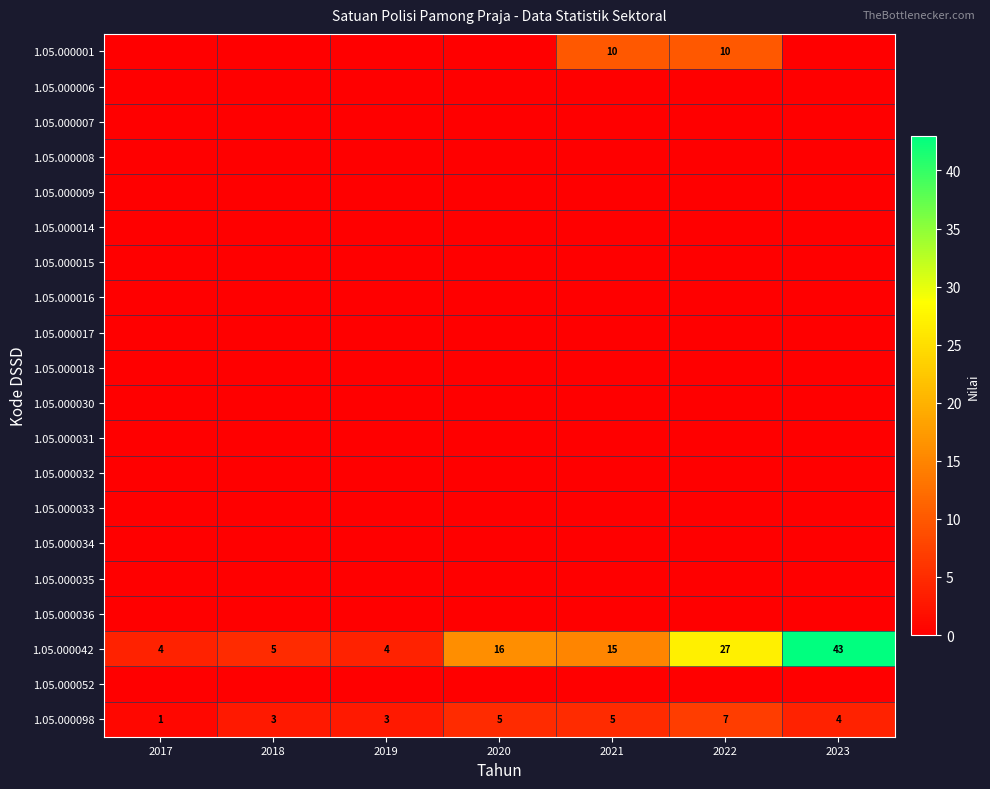

Which series changed the most between 2017 and 2020?

1.05.000042